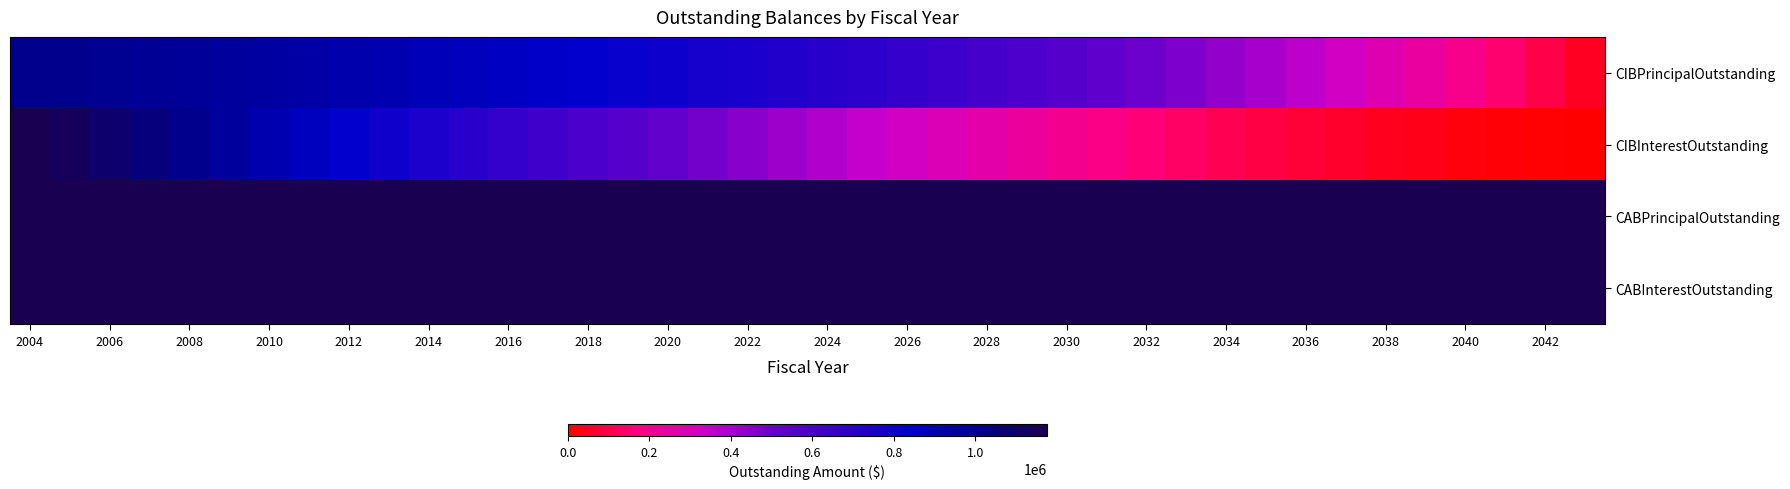

The value of CIBPrincipalOutstanding at 2007 is 503333. True or false?

False